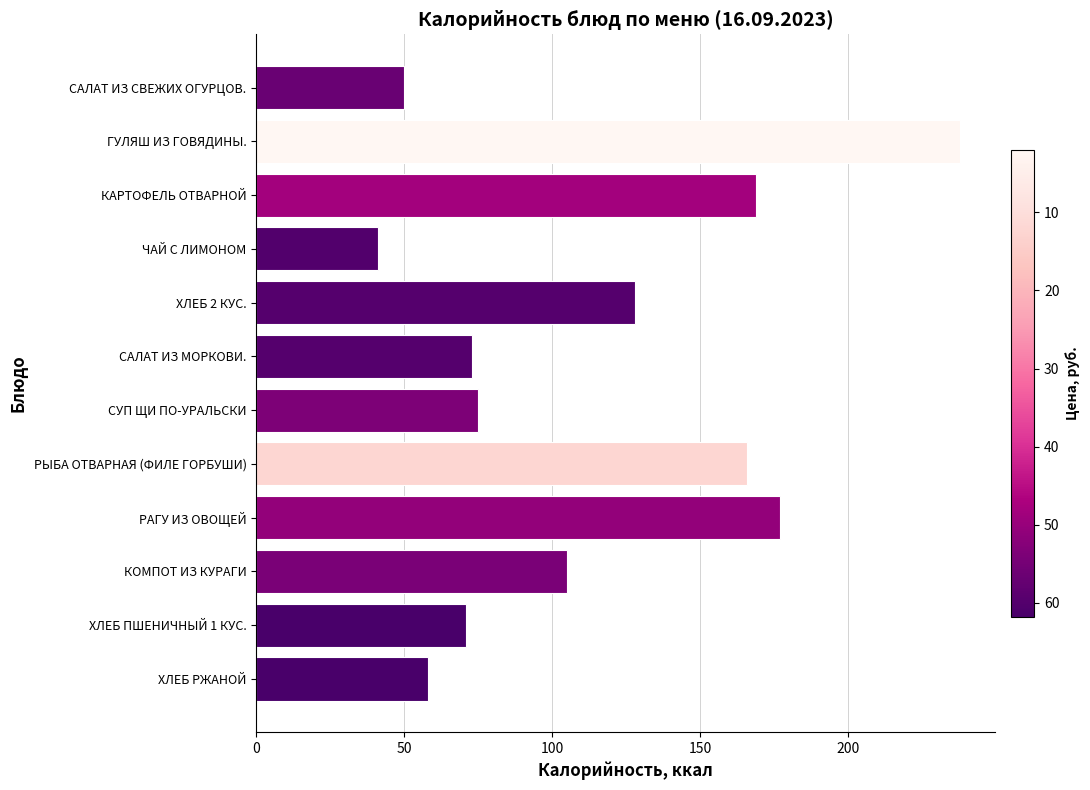

The value at САЛАТ ИЗ МОРКОВИ. is 73. True or false?

True